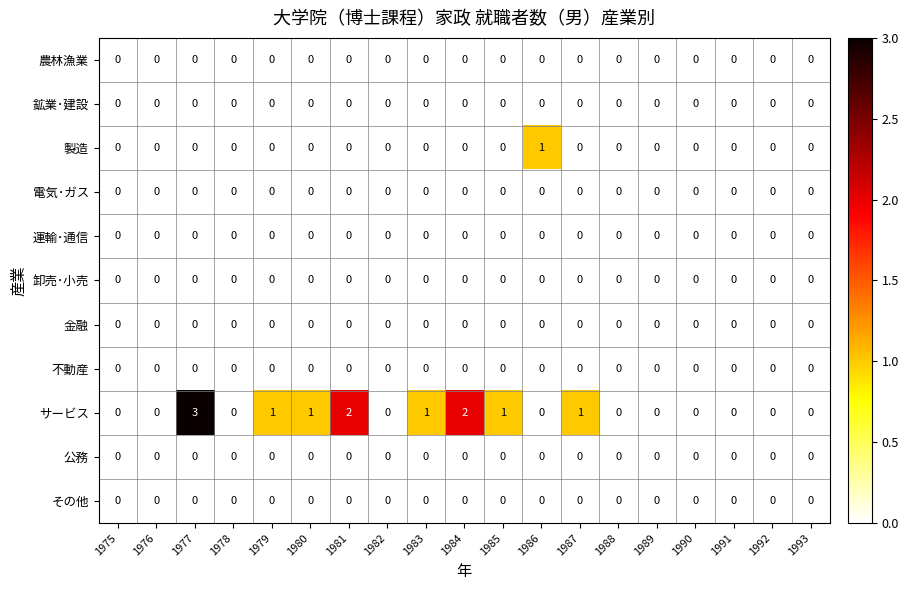

Which label corresponds to the largest value in the chart?

1977